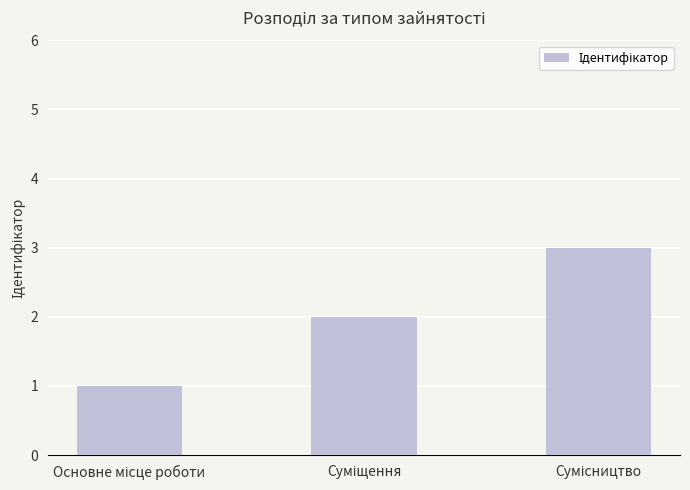

What is the maximum value shown in the chart?

3